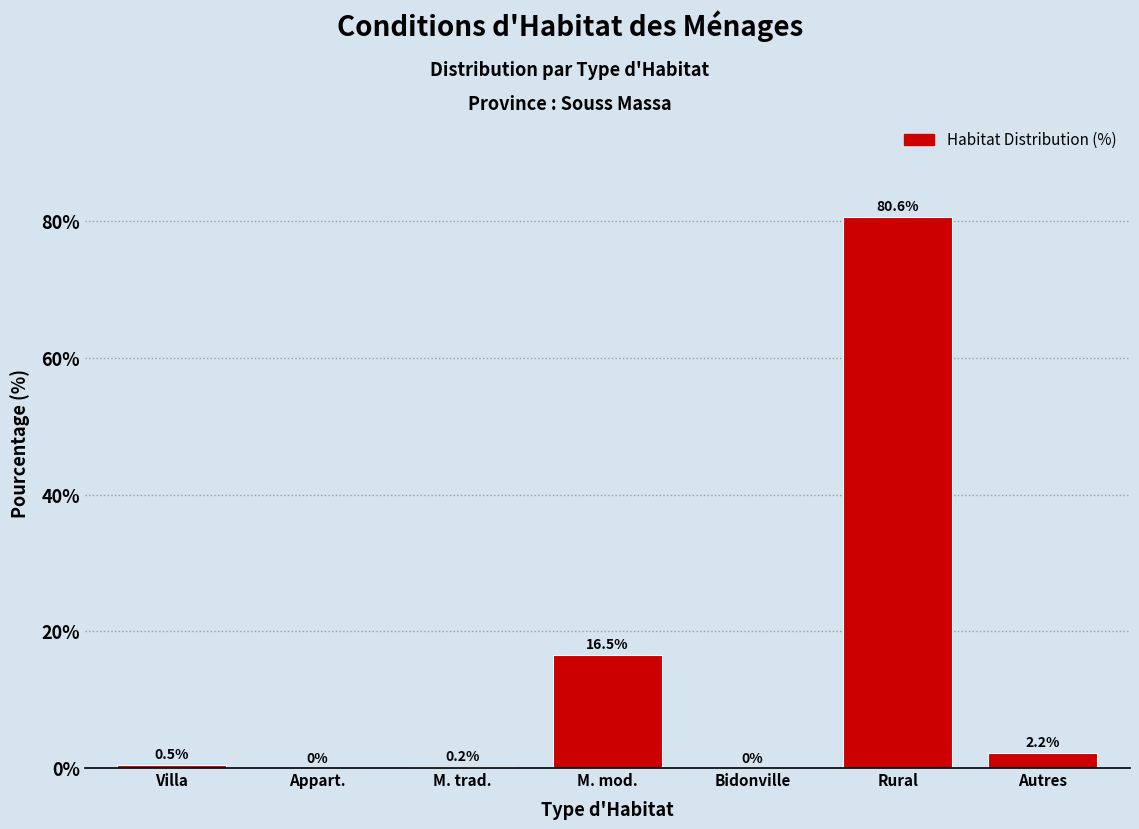

Reading right to left, extract all data points from this chart.

Autres=2.2	Rural=80.6	Bidonville=0.0	M. mod.=16.5	M. trad.=0.2	Appart.=0.0	Villa=0.5